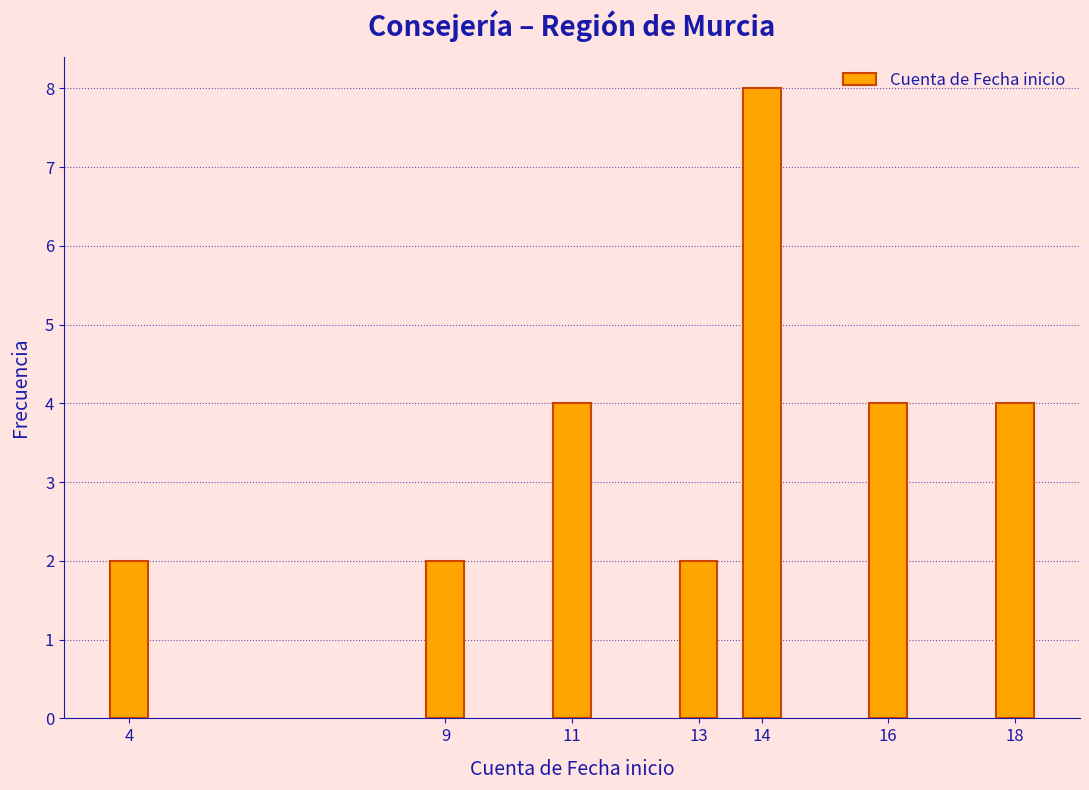

Reading right to left, extract all data points from this chart.

18=4	16=4	14=8	13=2	11=4	9=2	4=2